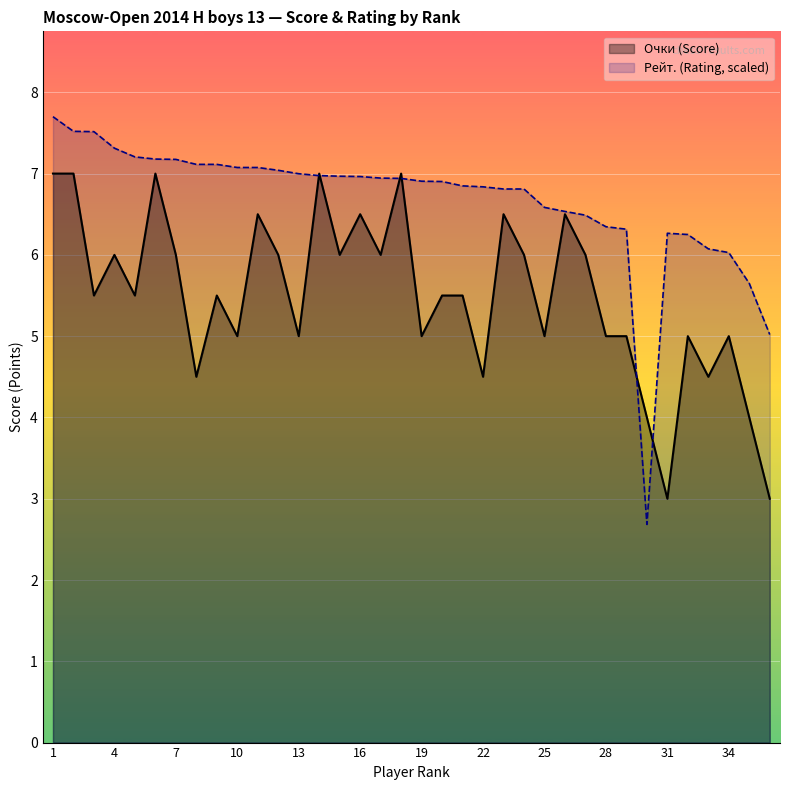

Reading right to left, list all the values displayed in this chart.

Очки: 36=3.0	35=4.0	34=5.0	33=4.5	32=5.0	31=3.0	30=4.0	29=5.0	28=5.0	27=6.0	26=6.5	25=5.0	24=6.0	23=6.5	22=4.5	21=5.5	20=5.5	19=5.0	18=7.0	17=6.0	16=6.5	15=6.0	14=7.0	13=5.0	12=6.0	11=6.5	10=5.0	9=5.5	8=4.5	7=6.0	6=7.0	5=5.5	4=6.0	3=5.5	2=7.0	1=7.0
Рейт.: 36=5.0	35=5.6	34=6.0	33=6.1	32=6.3	31=6.3	30=2.7	29=6.3	28=6.3	27=6.5	26=6.5	25=6.6	24=6.8	23=6.8	22=6.8	21=6.8	20=6.9	19=6.9	18=6.9	17=6.9	16=7.0	15=7.0	14=7.0	13=7.0	12=7.0	11=7.1	10=7.1	9=7.1	8=7.1	7=7.2	6=7.2	5=7.2	4=7.3	3=7.5	2=7.5	1=7.7